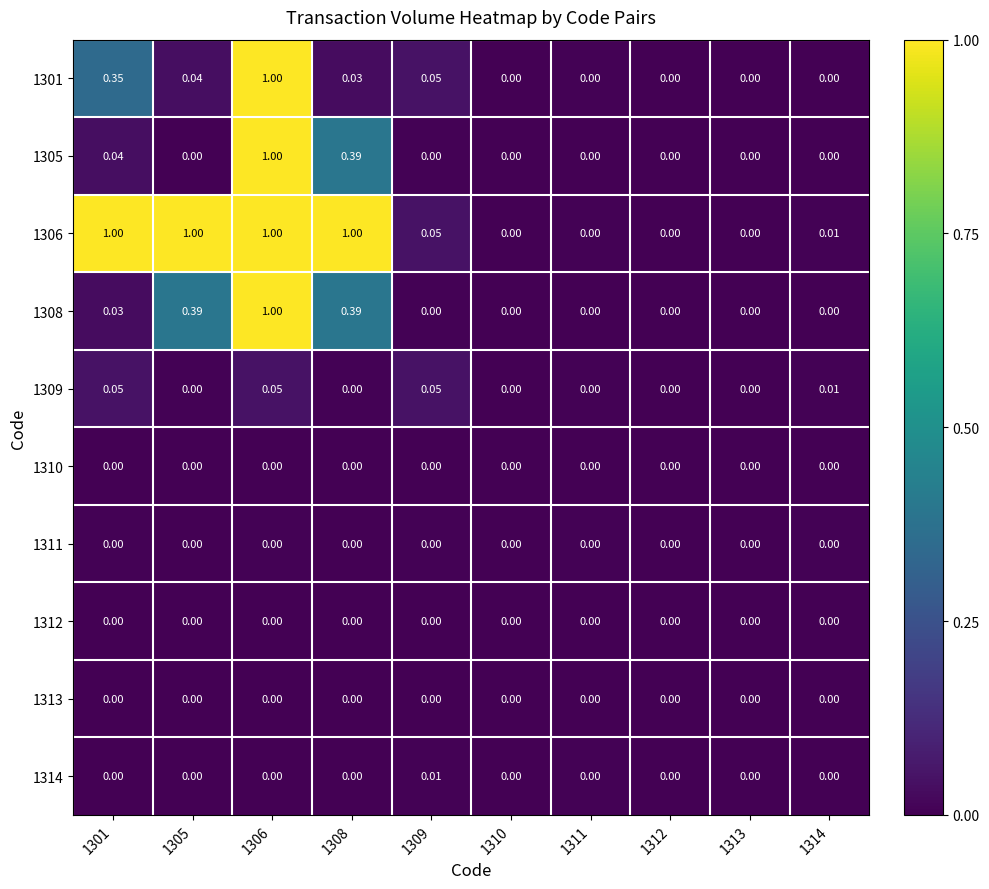

Is the value of 1306 at 1301 greater than the value of 1310 at 1313?

Yes